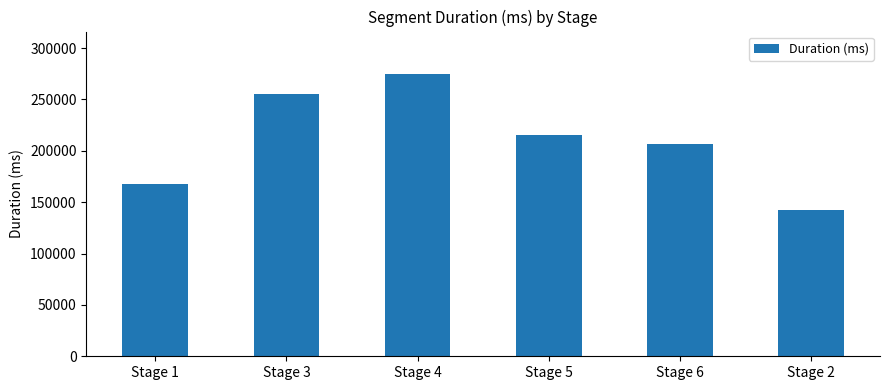

Reading left to right, transcribe all the data shown in this chart.

Stage 1=168111	Stage 3=254999	Stage 4=274882	Stage 5=215654	Stage 6=206704	Stage 2=142457